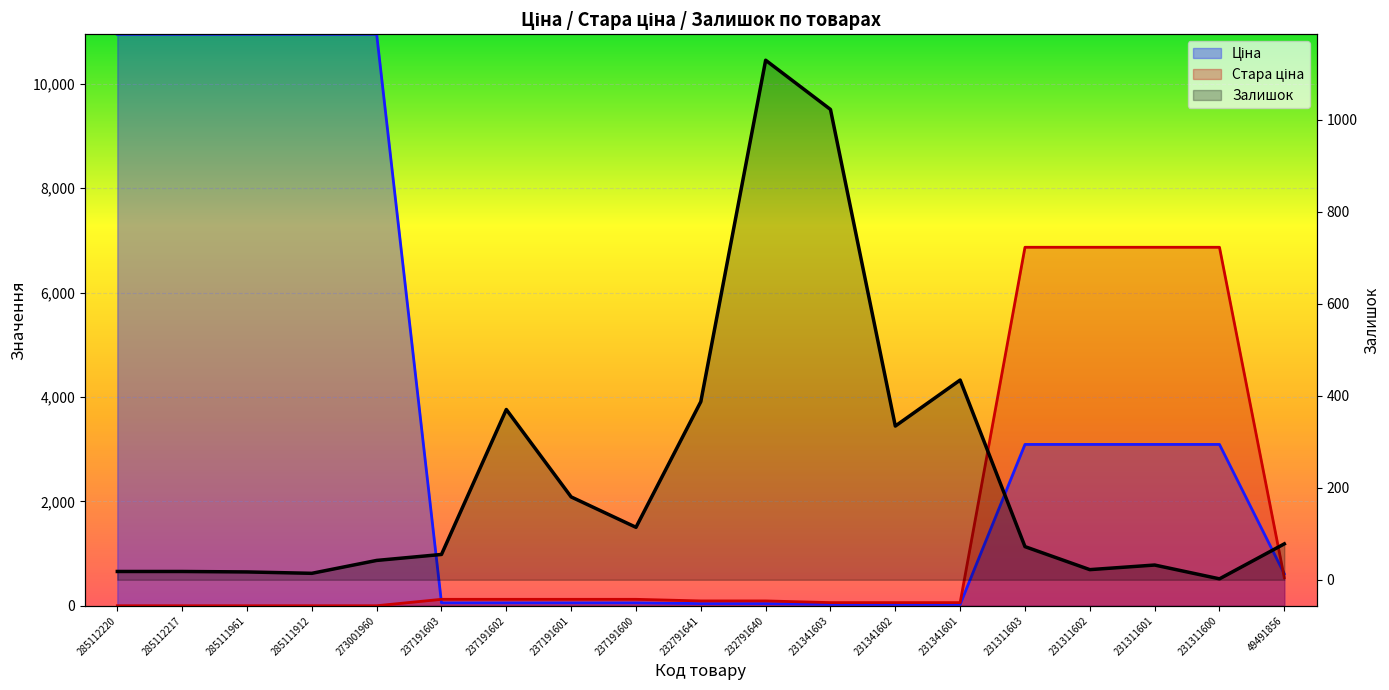

Which series changed the most between 237191602 and 232791641?

Стара ціна